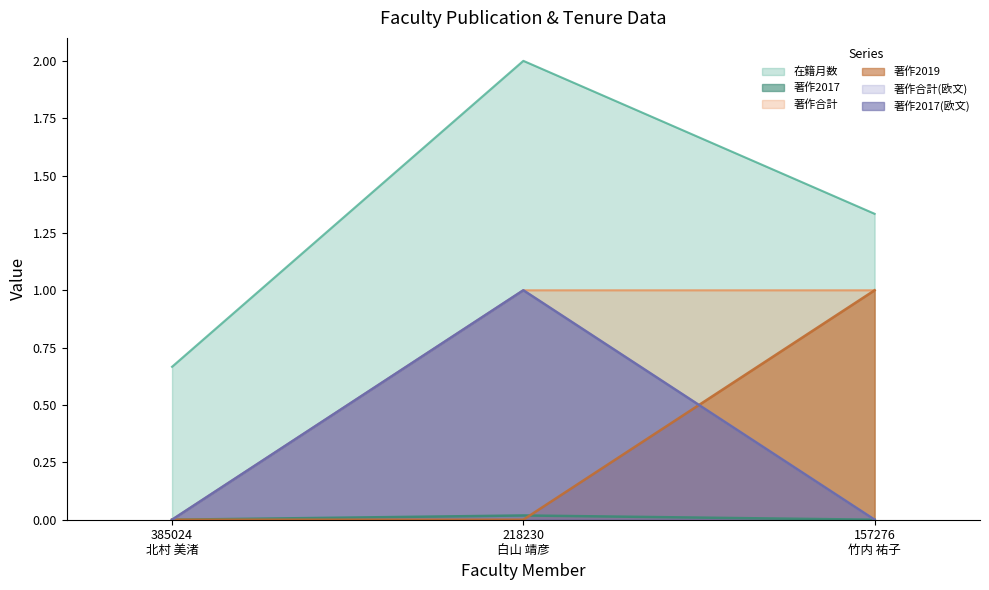

True or false: 著作合計 has a value of 1.0 at 218230
白山 靖彦.

True